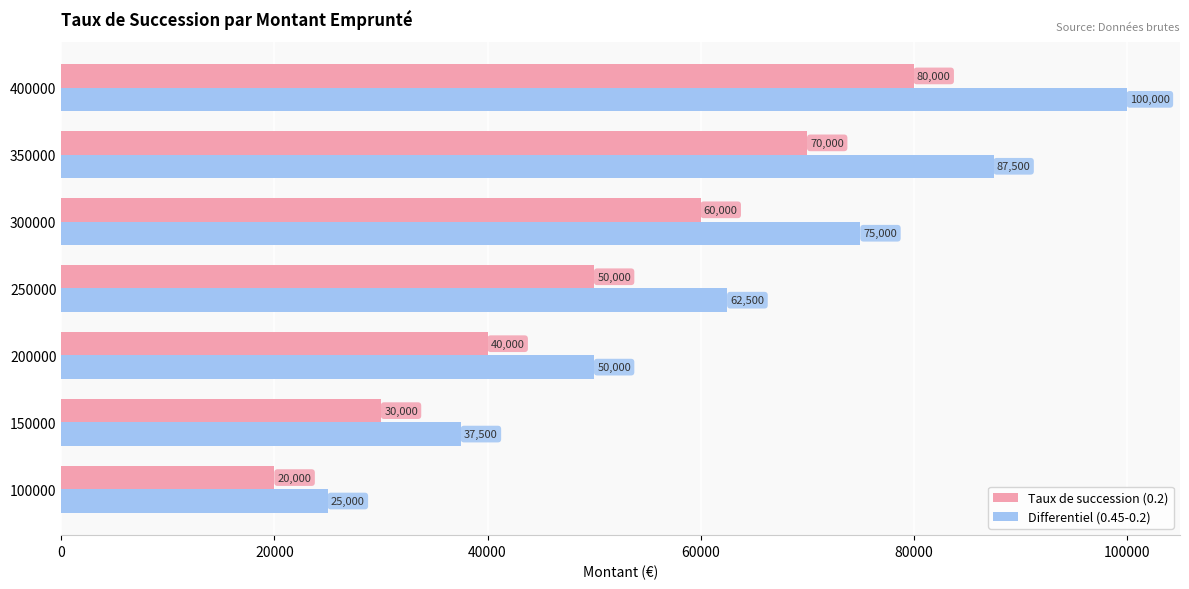

At which label is Differentiel (0.45-0.2) closest to 62500?

250000